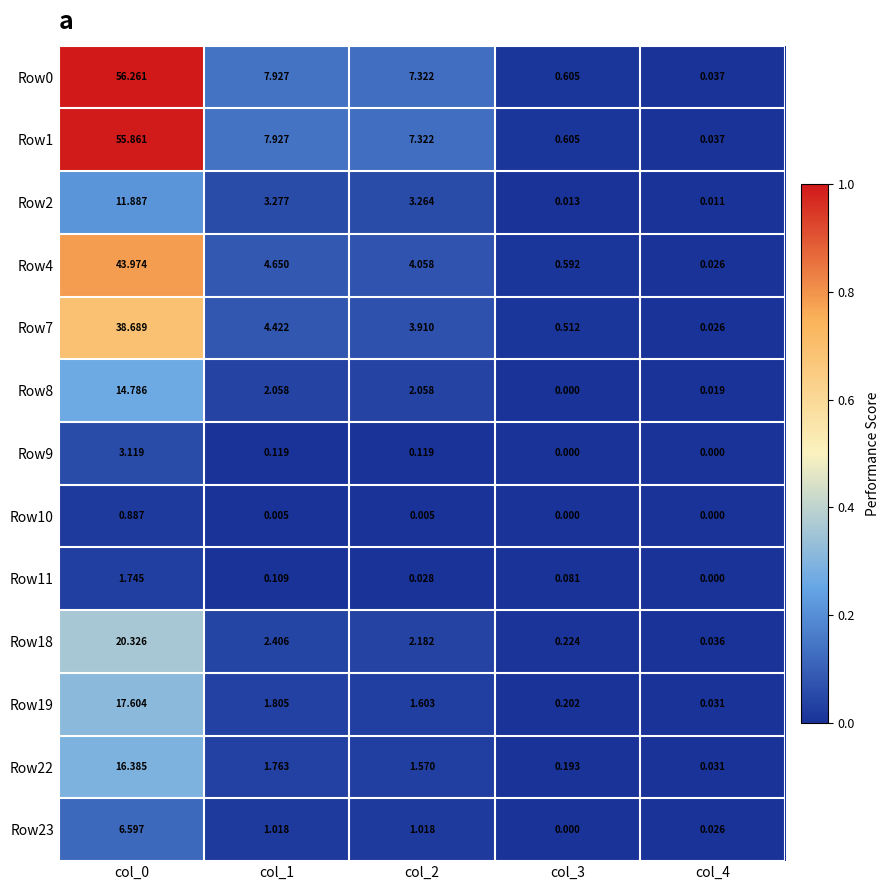

Is the value of Row22 at col_0 greater than the value of Row1 at col_3?

Yes